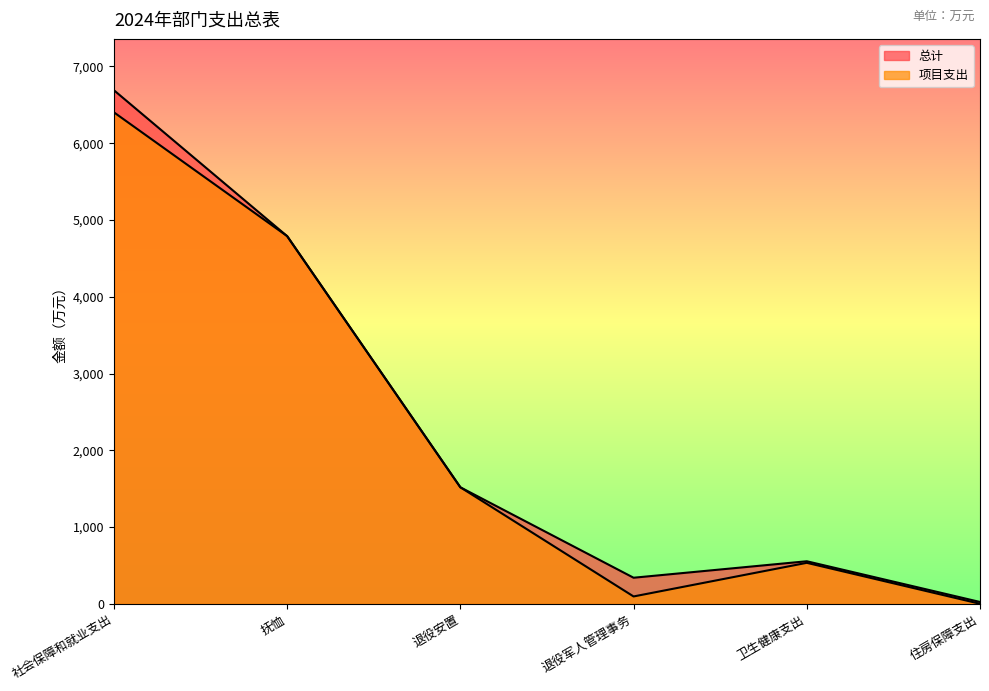

Rank the series at 住房保障支出 from lowest to highest value.

项目支出, 总计